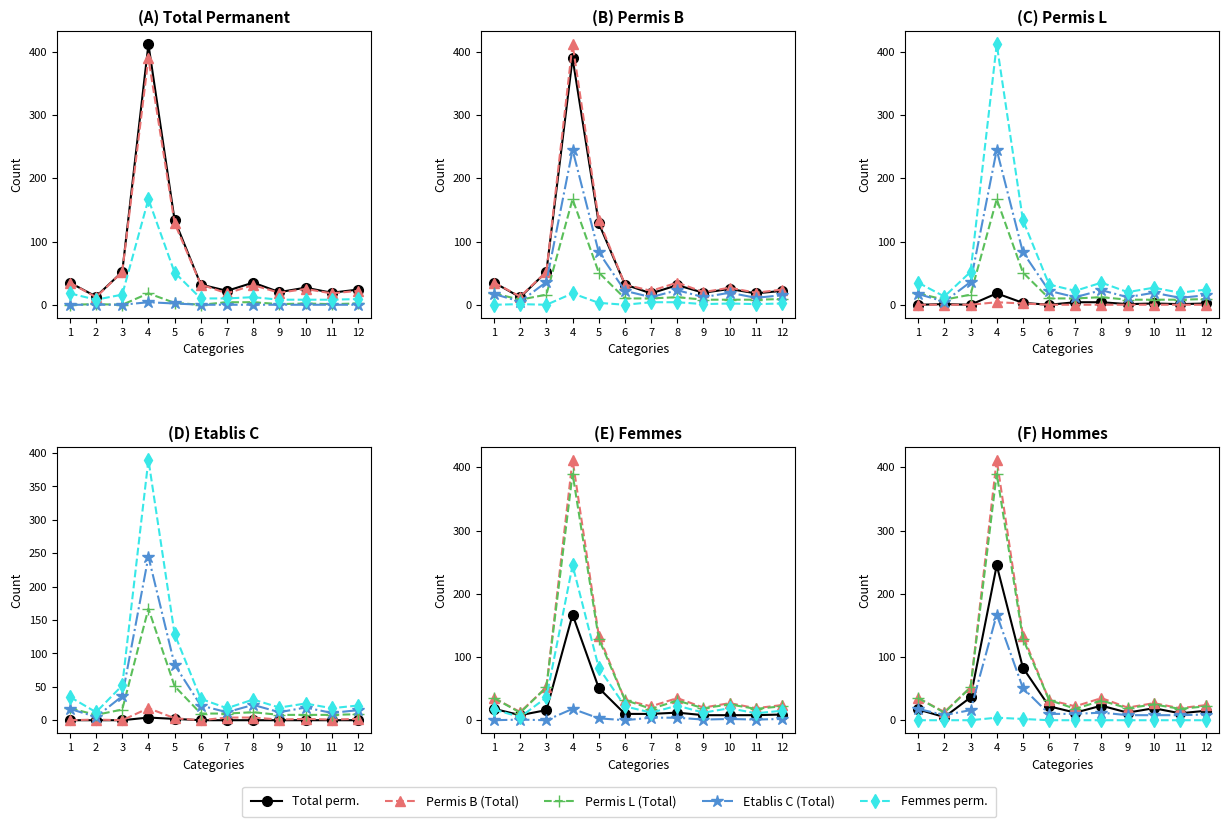

The Permis L (Total) series shows 0 at 3. True or false?

True